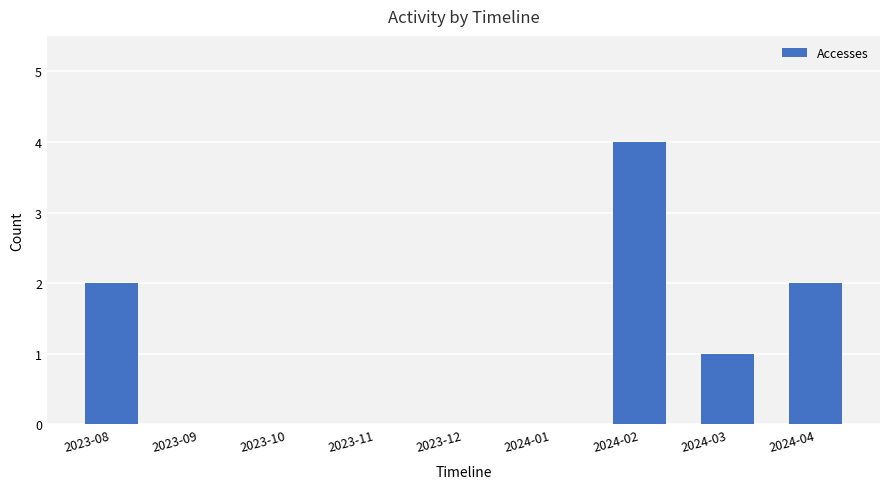

Reading left to right, transcribe all the data shown in this chart.

2	0	0	0	0	0	4	1	2